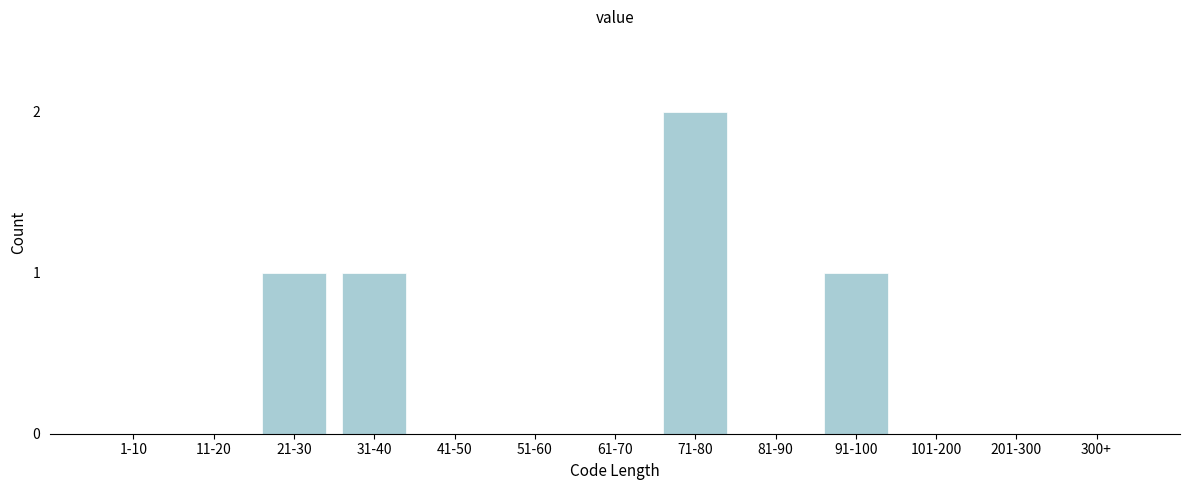

Reading left to right, list all the values displayed in this chart.

1-10=0	11-20=0	21-30=1	31-40=1	41-50=0	51-60=0	61-70=0	71-80=2	81-90=0	91-100=1	101-200=0	201-300=0	300+=0